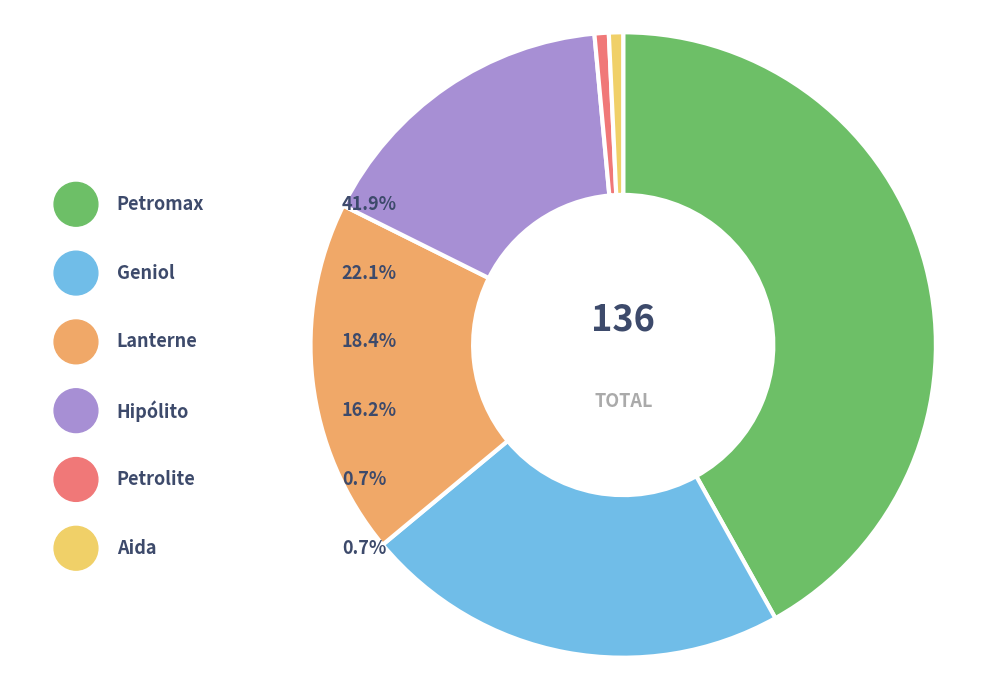

Which category has the smallest portion of the pie?

Petrolite